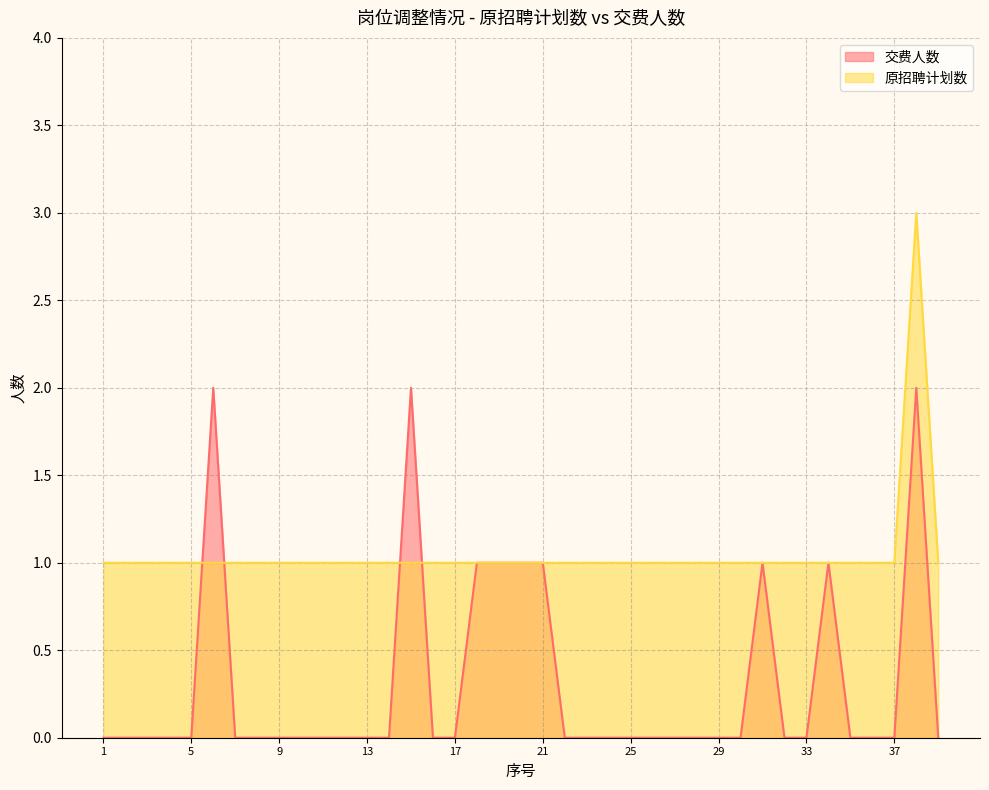

After their last crossing, which series has the higher values: 原招聘计划数 or 交费人数?

原招聘计划数